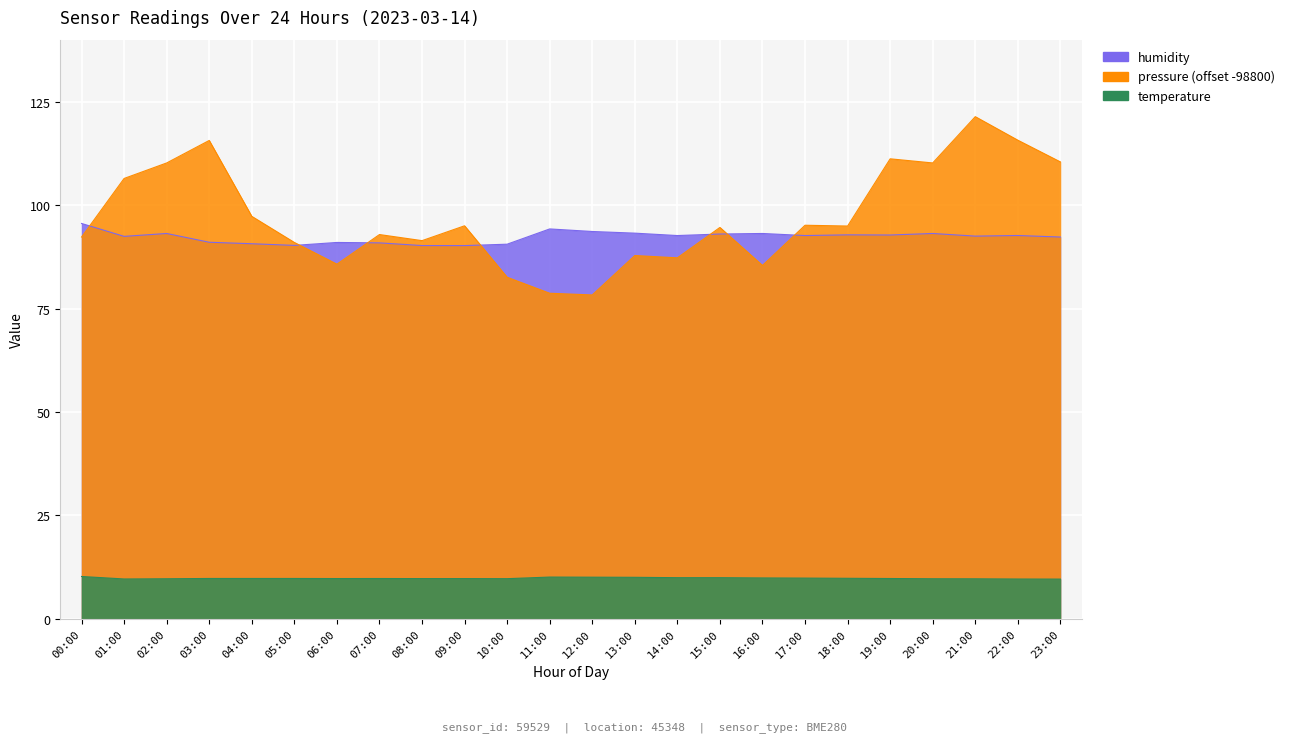

The value of temperature at 01:00 is 9.7. True or false?

True